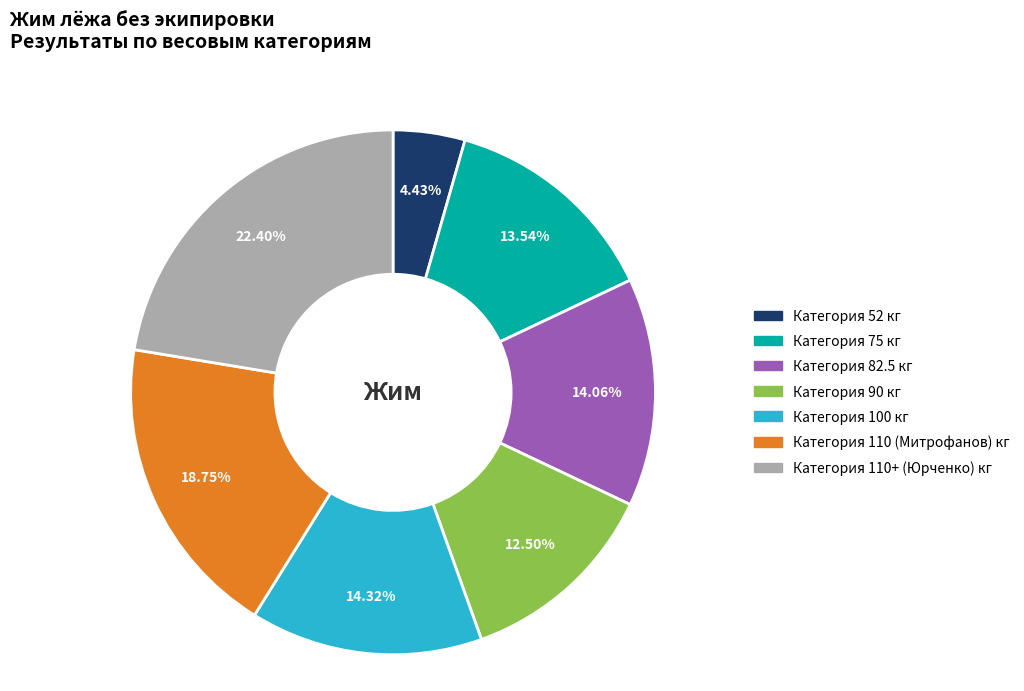

Does any single category account for the majority?

No